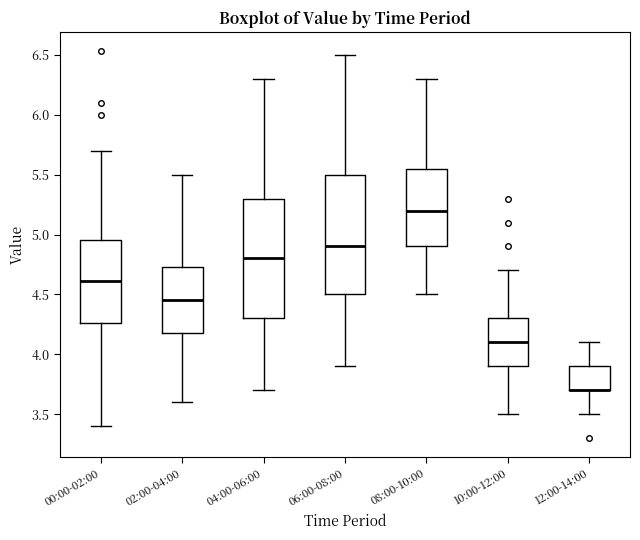

Where is the upper edge of the box for 04:00-06:00 on the y-axis? The values are not printed on the chart, so give them approximately, as read against the axis.

5.30